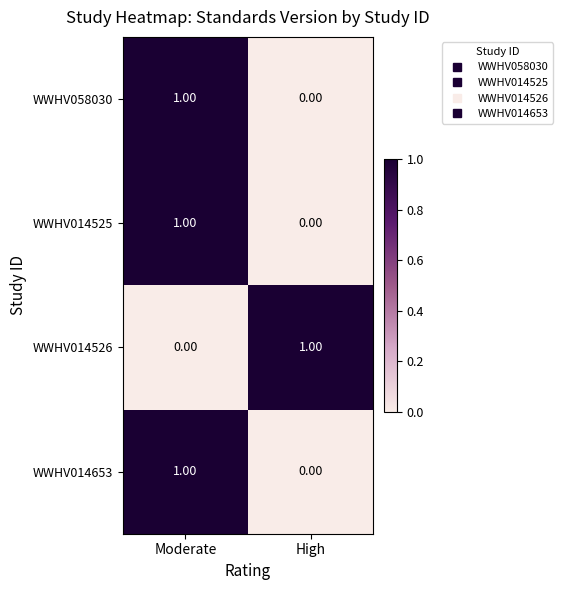

Where is WWHV014526 nearest to the value 0?

Moderate